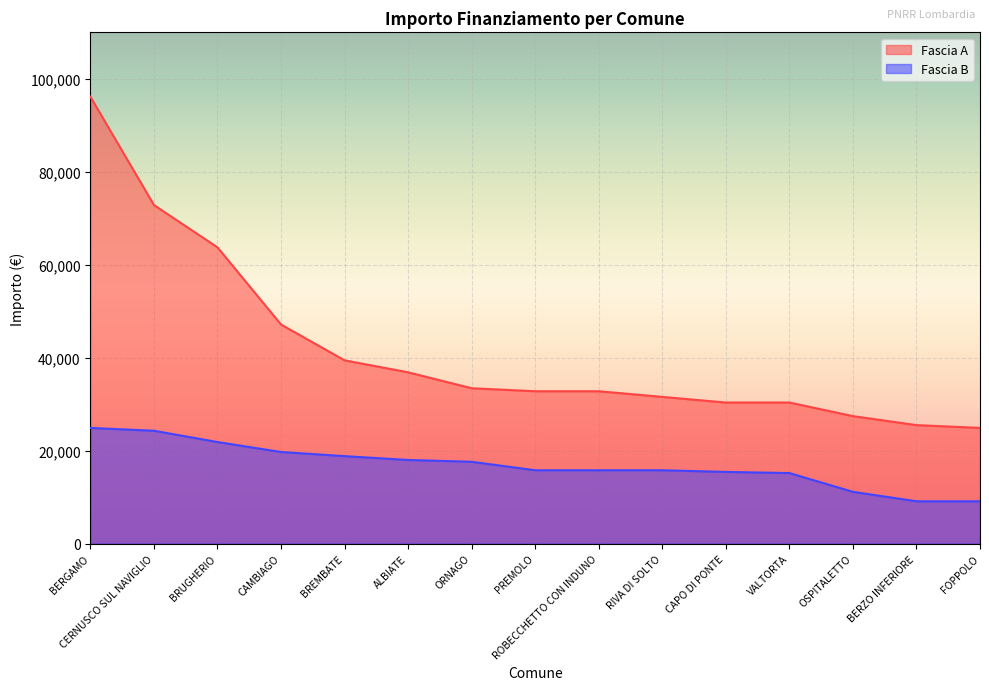

How many lines are shown in the chart?

2